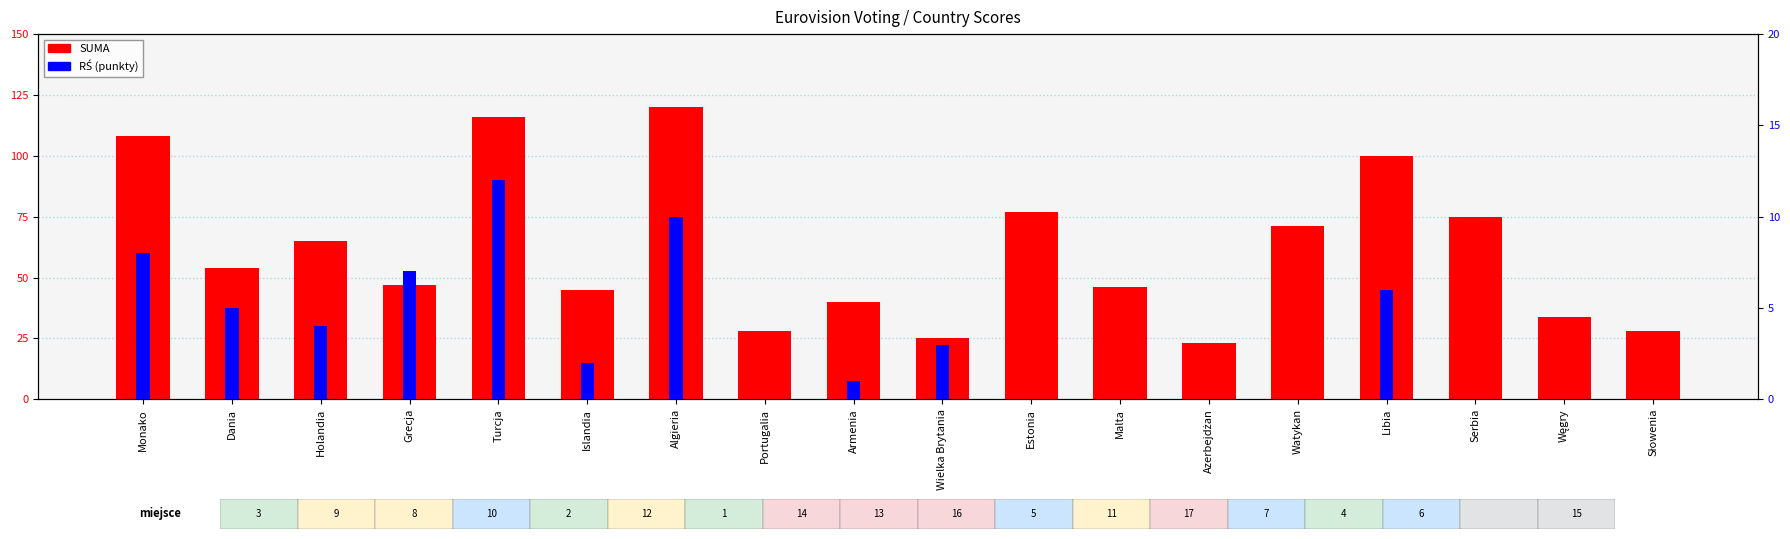

What is the label of the 11th bar from the right?

Portugalia